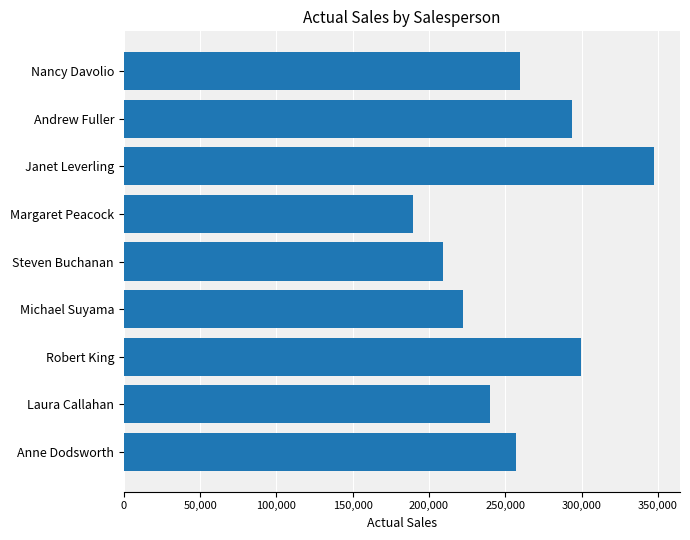

Reading top to bottom, what are all the values shown in this chart?

Nancy Davolio=259875	Andrew Fuller=293827	Janet Leverling=347119	Margaret Peacock=189345	Steven Buchanan=209283	Michael Suyama=222384	Robert King=299550	Laura Callahan=239990	Anne Dodsworth=256919